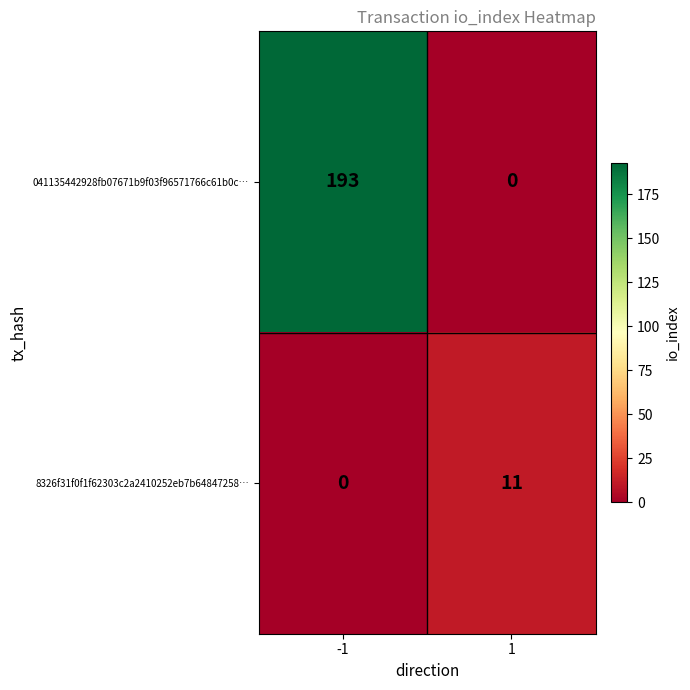

Is the value of 8326f31f0f1f62303c2a2410252eb7b64847258… at 1 greater than the value of 041135442928fb07671b9f03f96571766c61b0c… at 1?

Yes